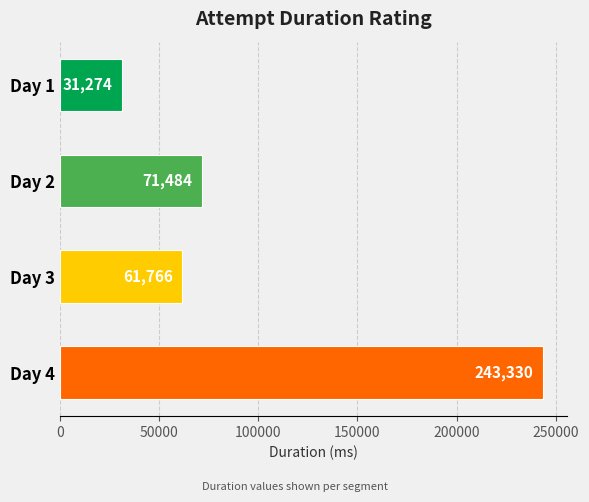

The value at Day 1 is 31274. True or false?

True